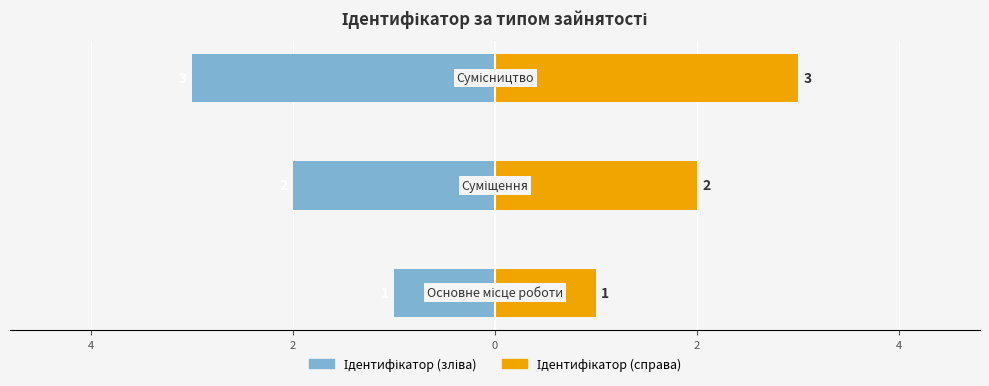

What are all the series names shown in the legend?

Ідентифікатор (зліва), Ідентифікатор (справа)